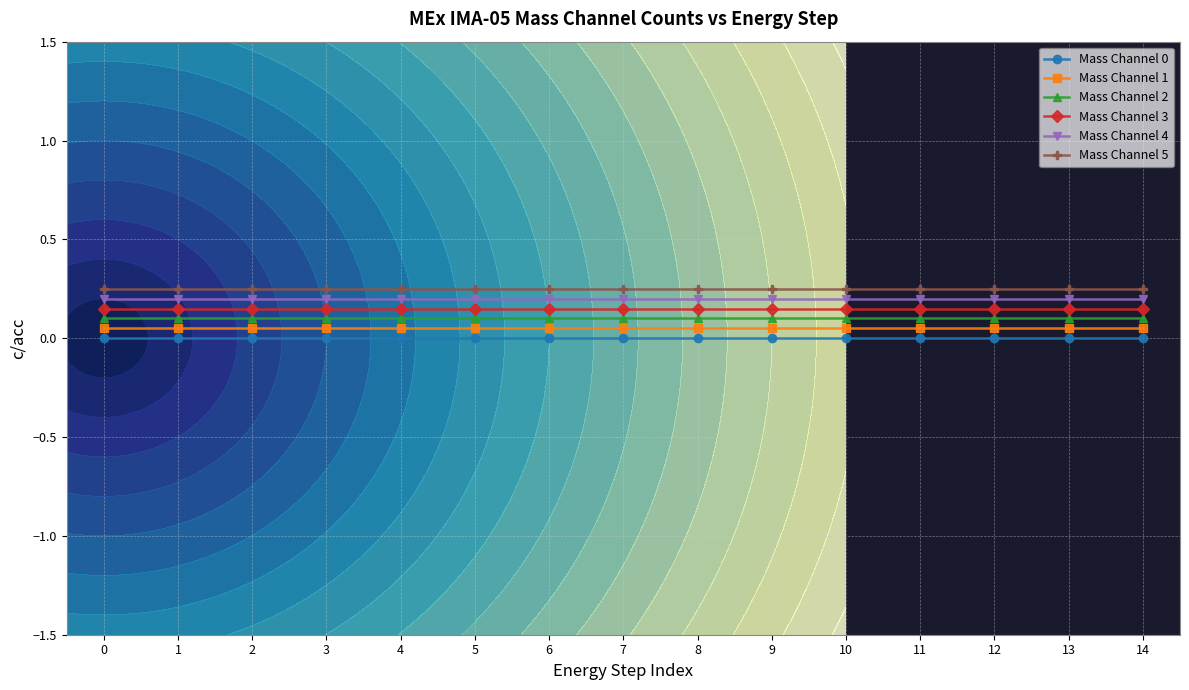

The Mass Channel 5 series shows 0.2 at 7. True or false?

True